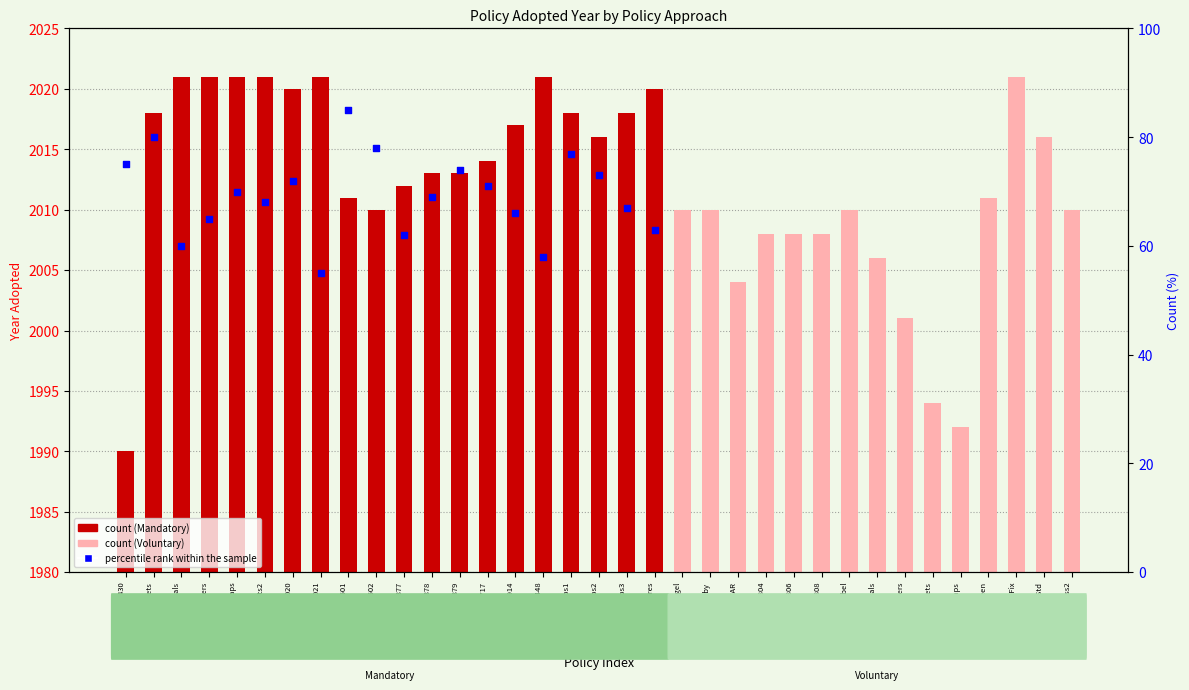

What is the change in value from CWL Urinals to MEPS Taps1?

+17